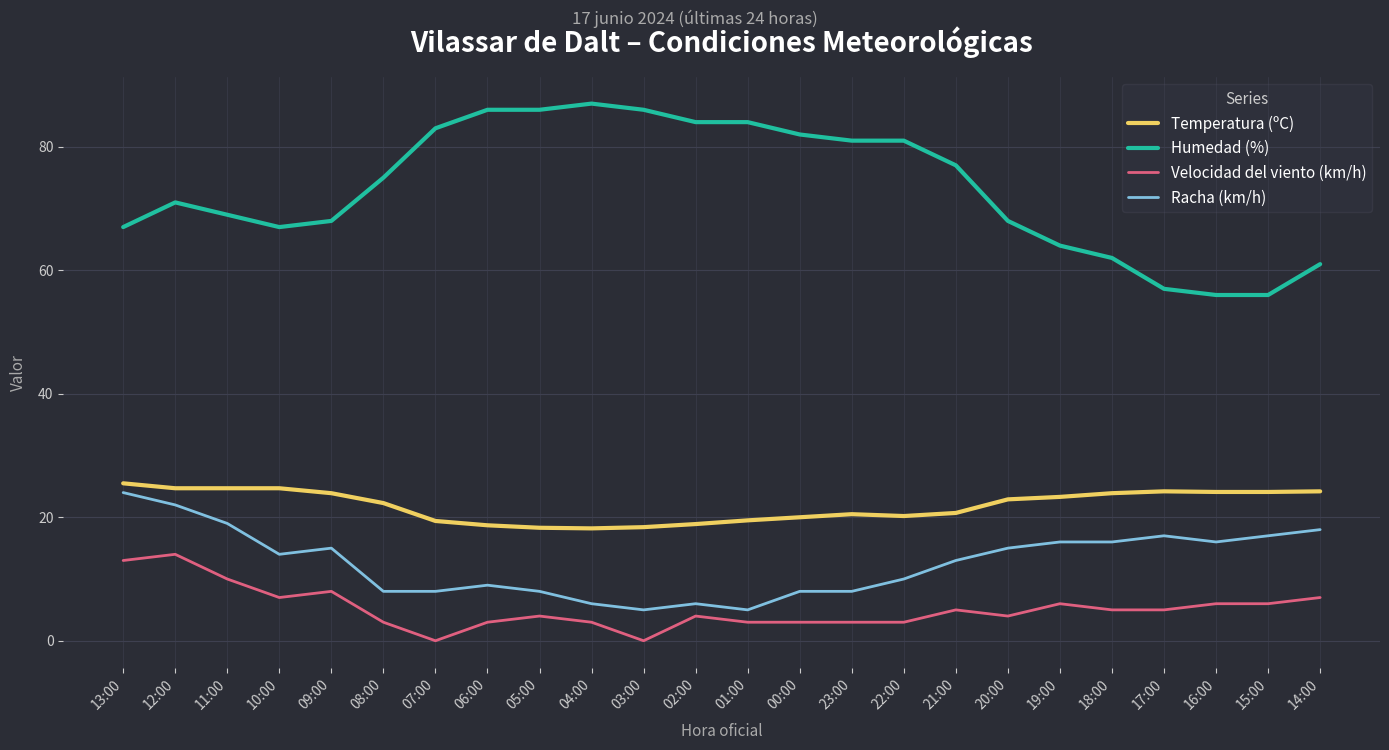

Does the chart have visible grid lines?

Yes